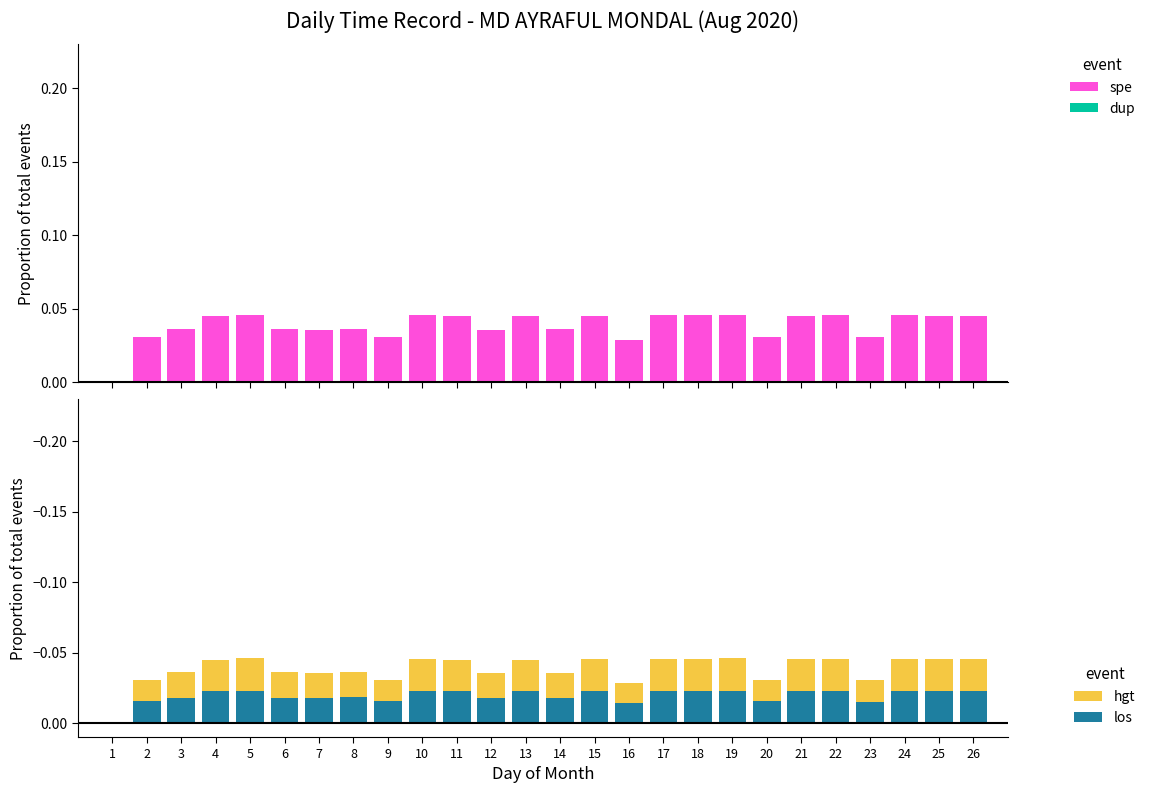

True or false: hgt has a value of -0.0 at 24.

True